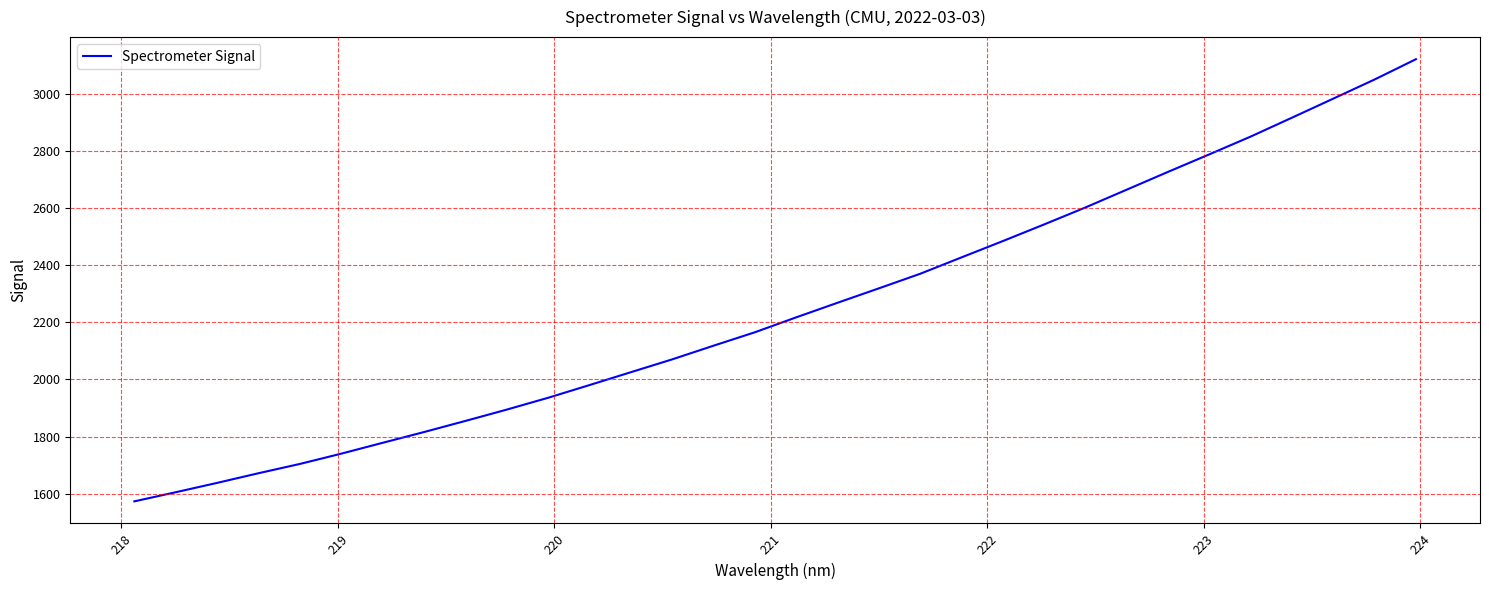

What is the maximum value shown in the chart?

3121.6